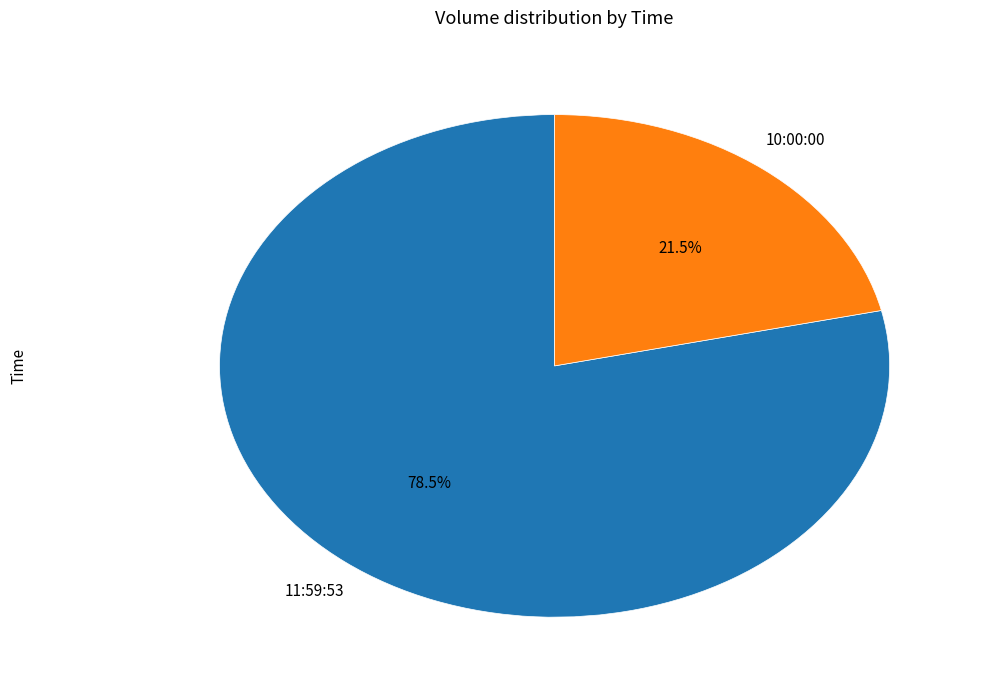

To the nearest percent, what is the average slice percentage?

50%